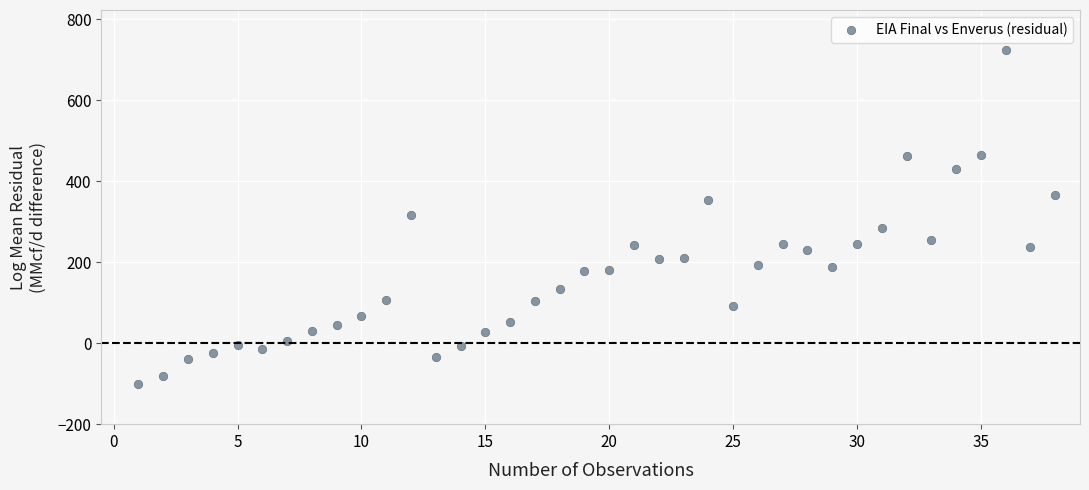

What is the range of Y values (max minus min)?

825